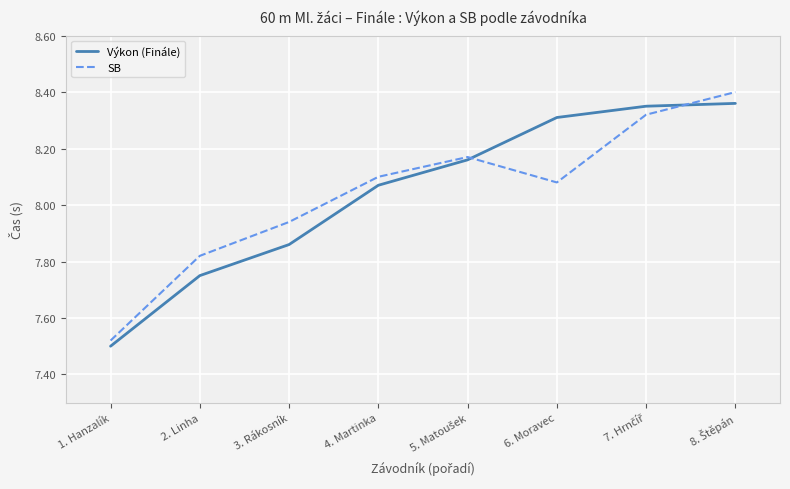

Which category has the lowest value across all series?

1. Hanzalík